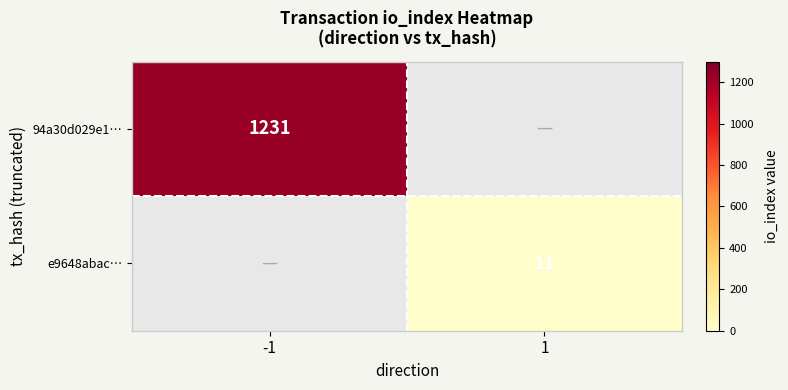

True or false: 94a30d029e1… has a value of 431 at -1.

False